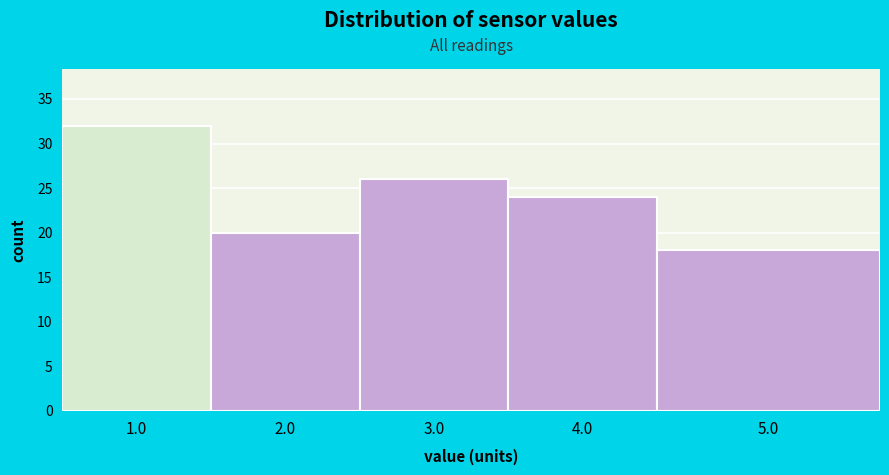

Reading left to right, extract all data points from this chart.

32	20	26	24	18